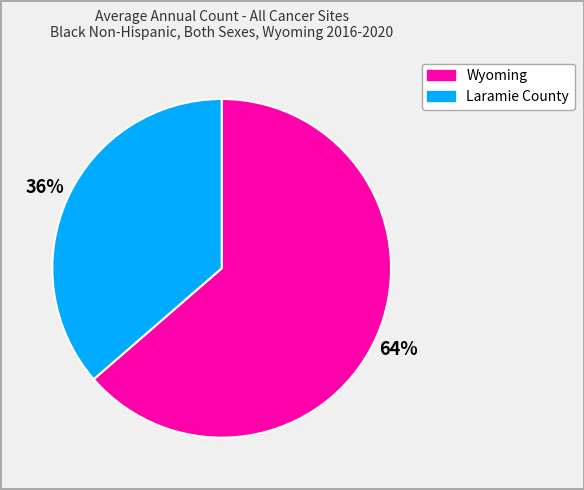

Rank the categories by value from highest to lowest.

Wyoming, Laramie County